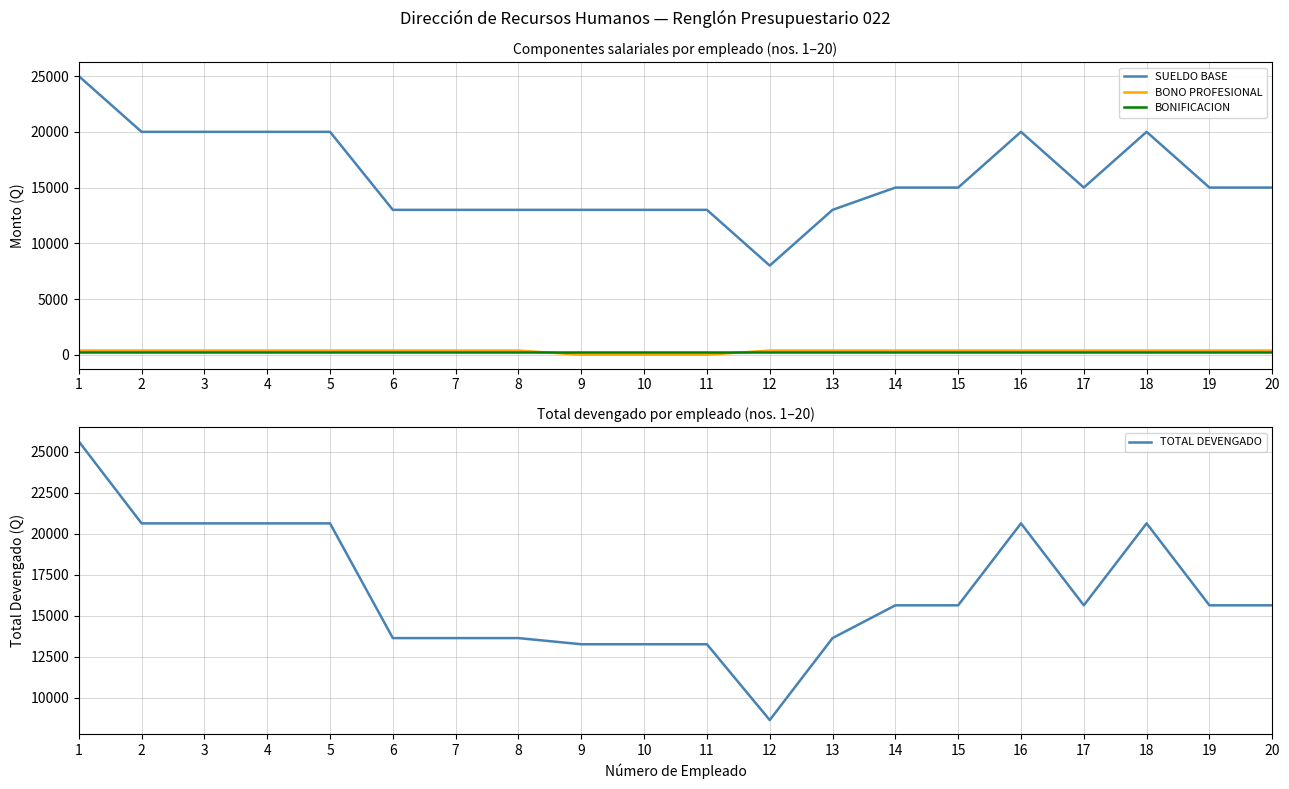

Reading left to right, transcribe all the data shown in this chart.

SUELDO BASE: 1=25000	2=20000	3=20000	4=20000	5=20000	6=13000	7=13000	8=13000	9=13000	10=13000	11=13000	12=8000	13=13000	14=15000	15=15000	16=20000	17=15000	18=20000	19=15000	20=15000
BONO PROFESIONAL: 1=375	2=375	3=375	4=375	5=375	6=375	7=375	8=375	9=0	10=0	11=0	12=375	13=375	14=375	15=375	16=375	17=375	18=375	19=375	20=375
BONIFICACION: 1=250	2=250	3=250	4=250	5=250	6=250	7=250	8=250	9=250	10=250	11=250	12=250	13=250	14=250	15=250	16=250	17=250	18=250	19=250	20=250
TOTAL DEVENGADO: 1=25625	2=20625	3=20625	4=20625	5=20625	6=13625	7=13625	8=13625	9=13250	10=13250	11=13250	12=8625	13=13625	14=15625	15=15625	16=20625	17=15625	18=20625	19=15625	20=15625